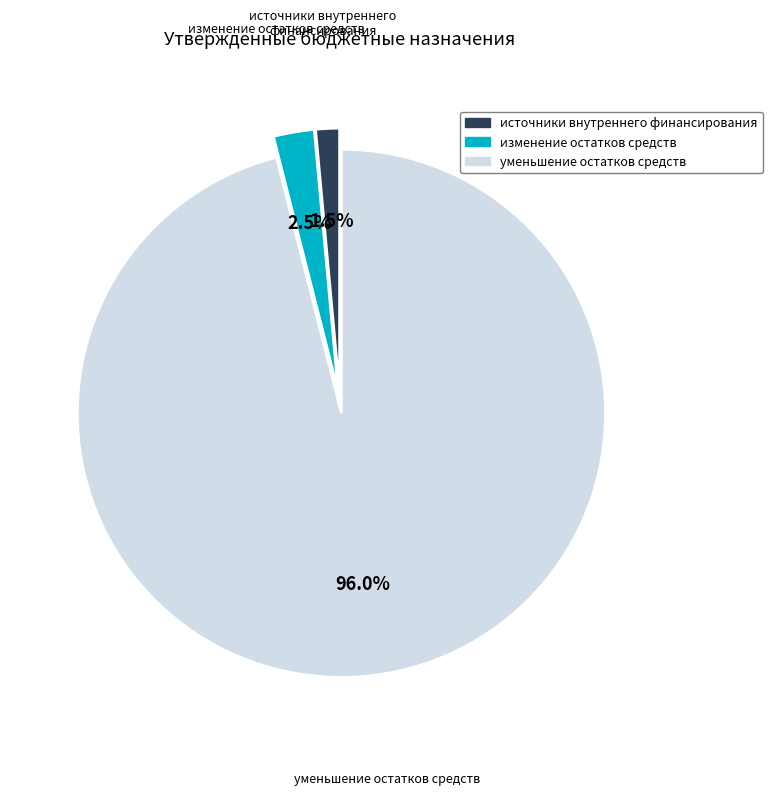

Is изменение остатков средств the majority of the pie?

No